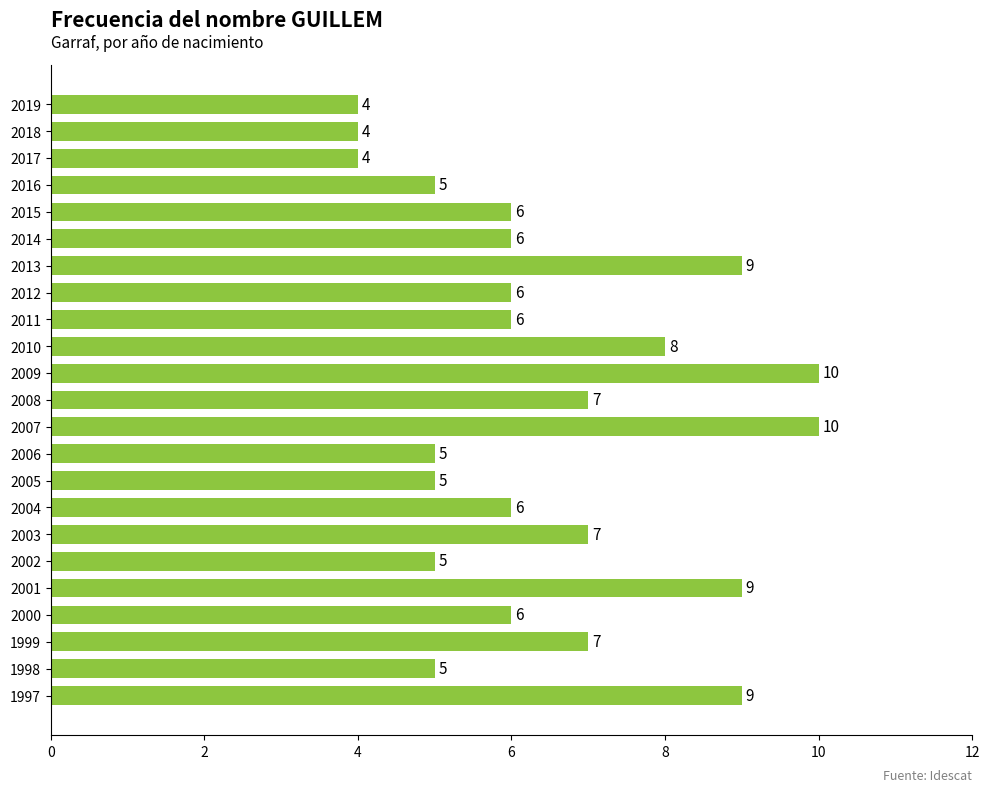

How many values are between 5 and 8?

15